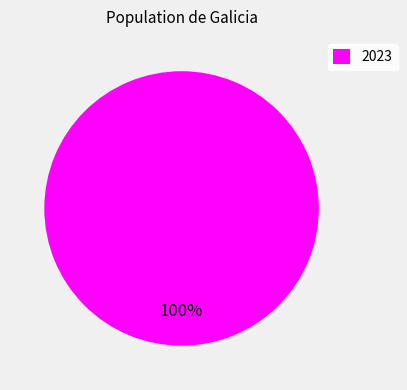

To the nearest percent, what portion does 2023 represent?

100%